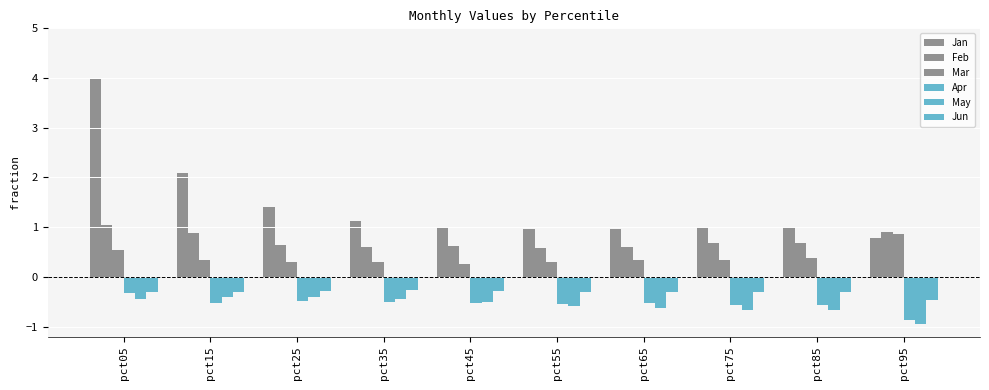

How many bars are there in each group?

6